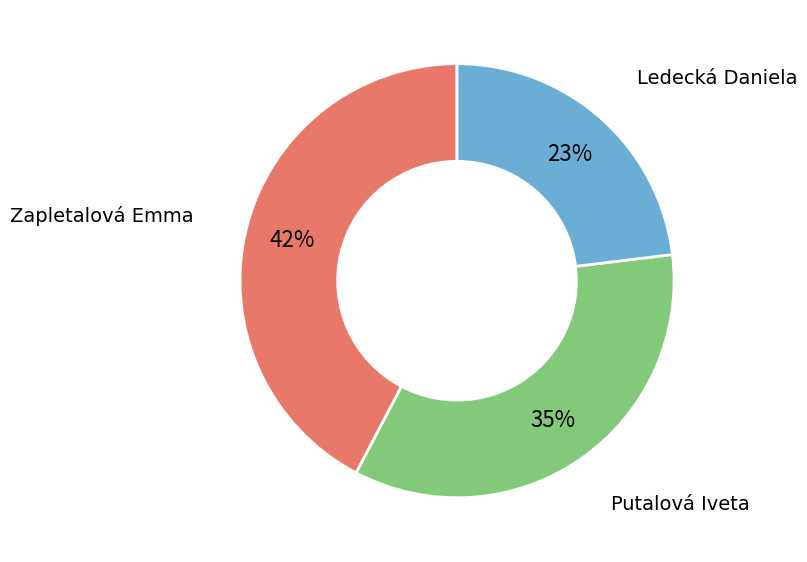

Count the number of slices in the pie.

3